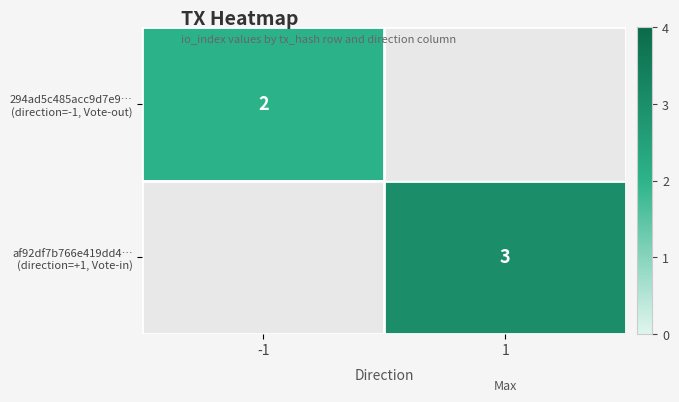

The 294ad5c485acc9d7e9… (direction=-1, Vote-out) series shows 2.0 at -1. True or false?

True